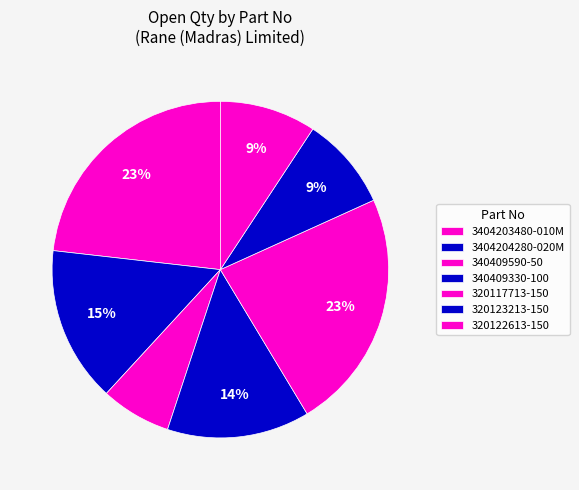

How many segments does this pie chart have?

7